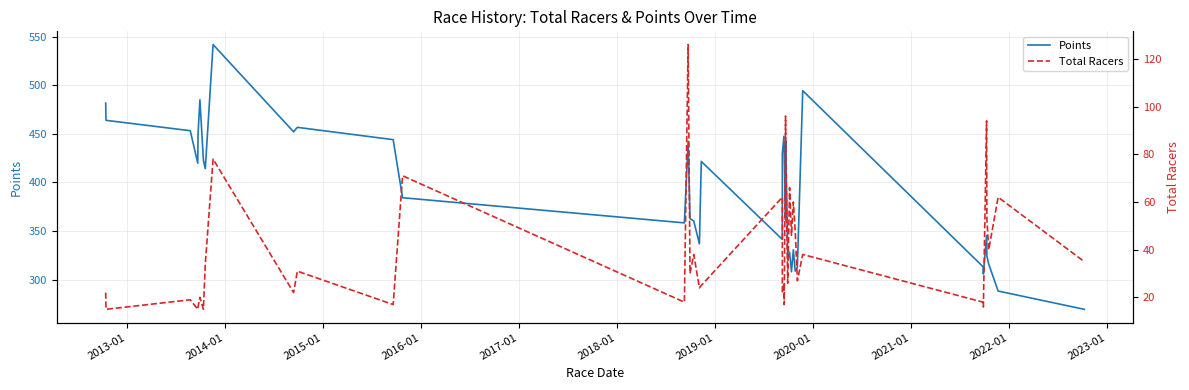

What is the difference between the maximum and minimum values in the Total Racers series?

111.0